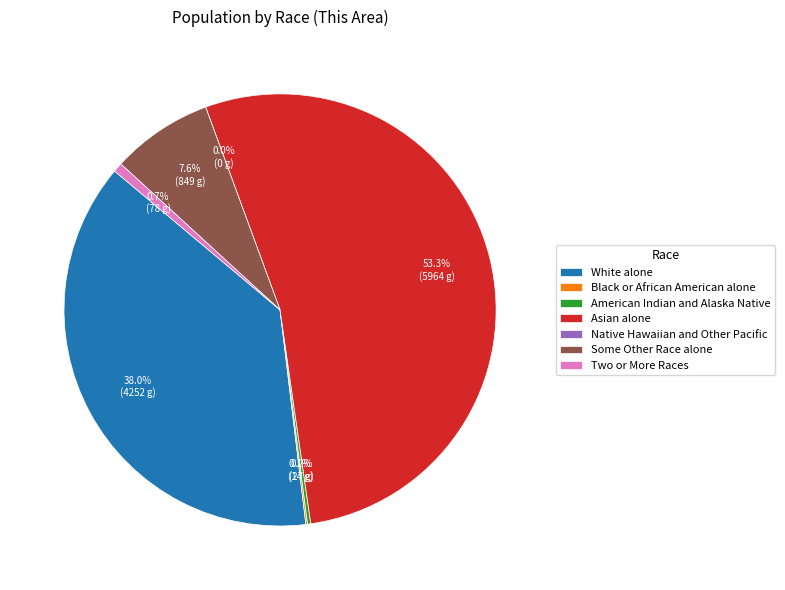

To the nearest percent, what is the difference between the Asian alone and American Indian and Alaska Native slice percentages?

53%